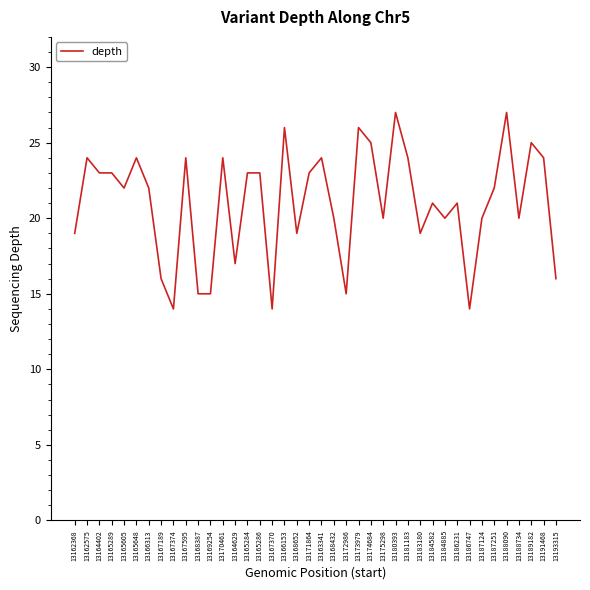

Which has a higher value, 13183180 or 13167370?

13183180